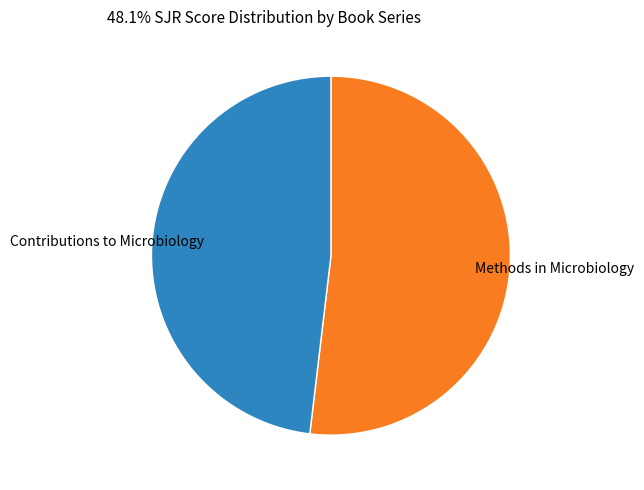

Count the number of slices in the pie.

2